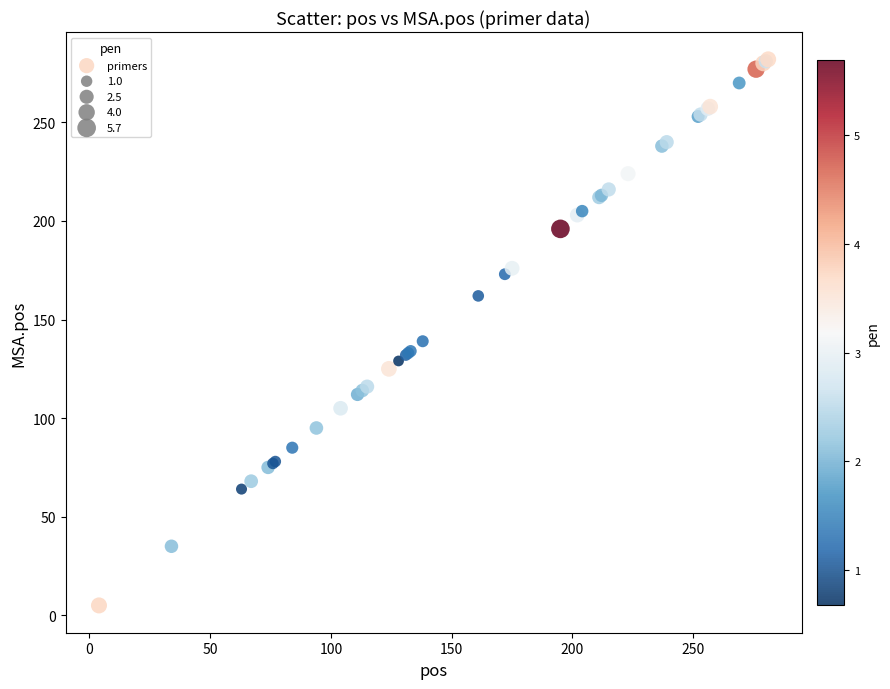

What Y value in the scatter plot is closest to 143?

139